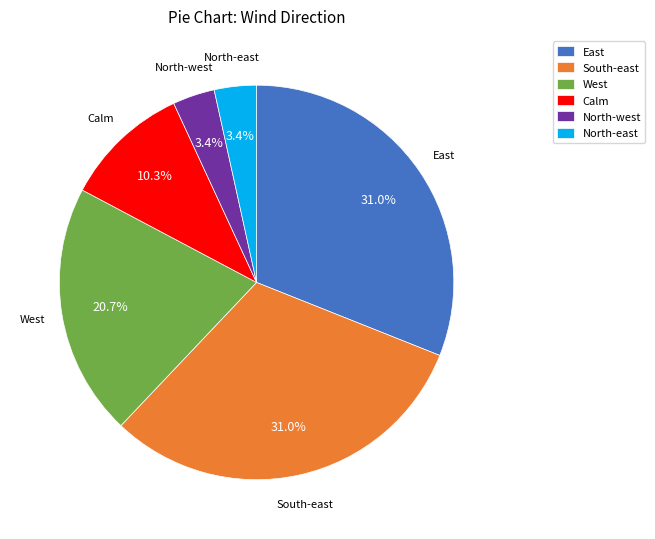

What is the ratio of the value at Calm to the value at North-west?

3.0